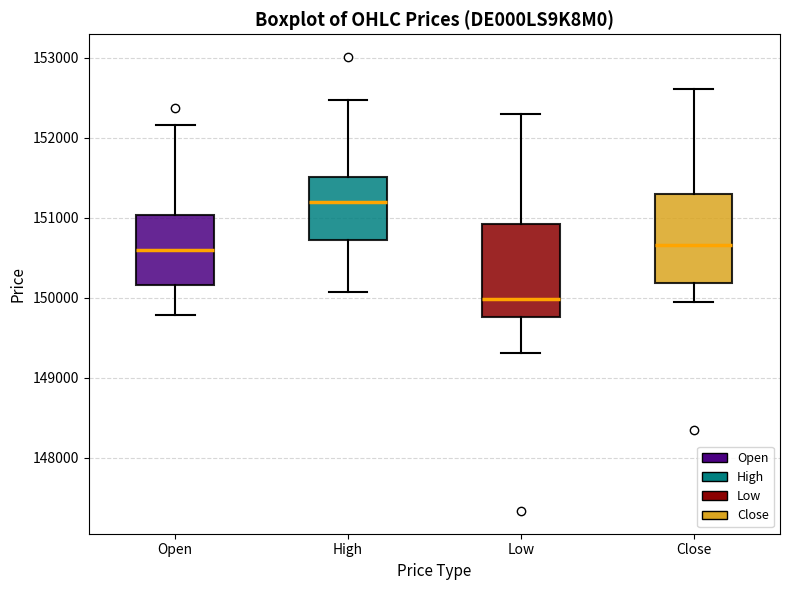

Which box's median line is the highest?

High